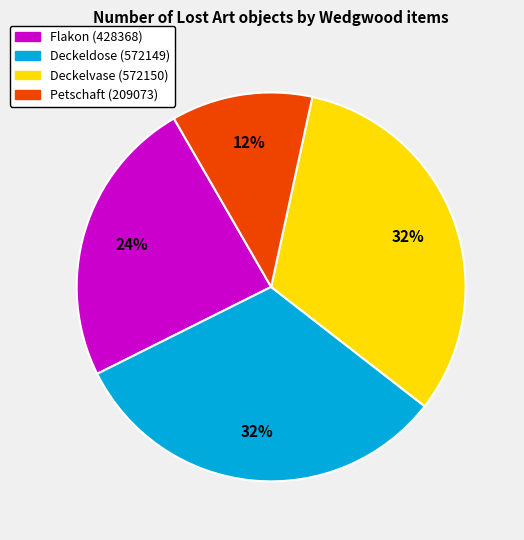

Do Petschaft (209073) and Deckeldose (572149) together represent more than half of the pie?

No